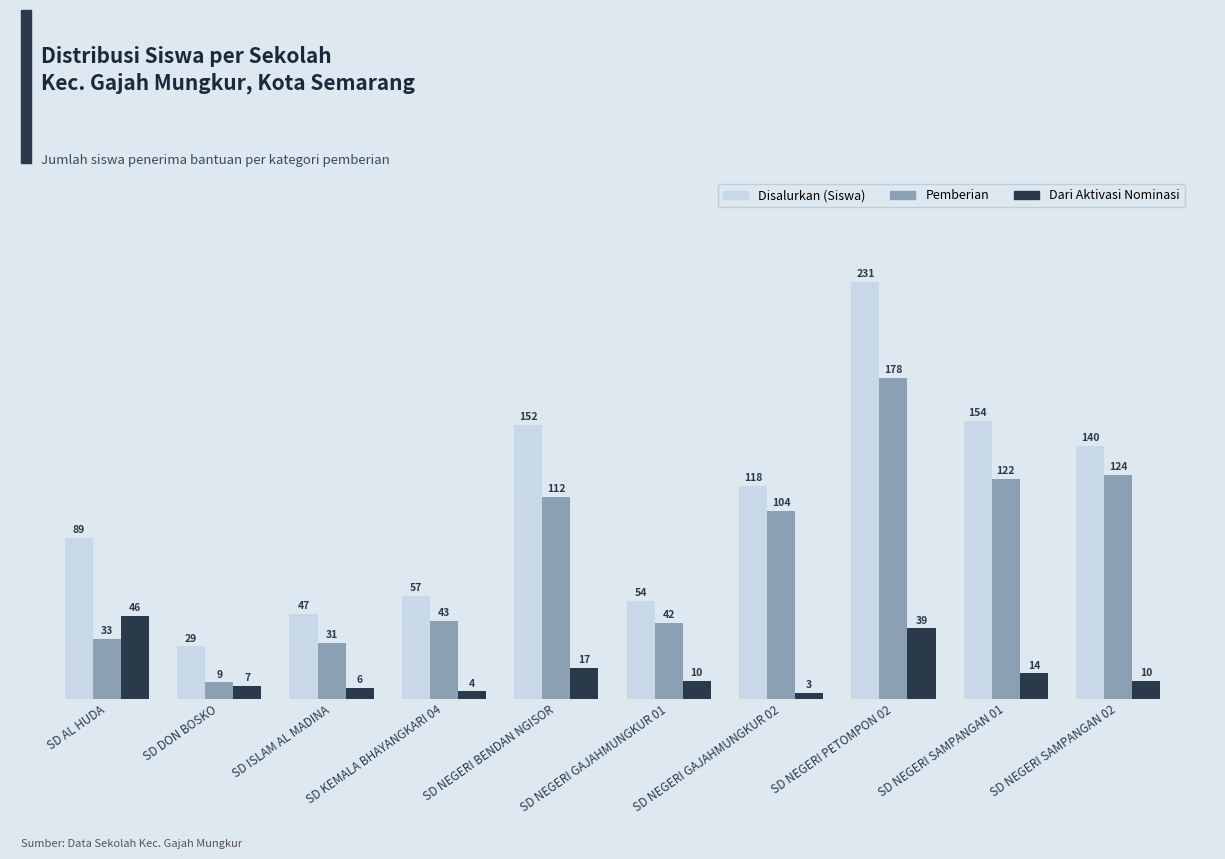

What is the label of the 6th bar from the right?

SD NEGERI BENDAN NGISOR